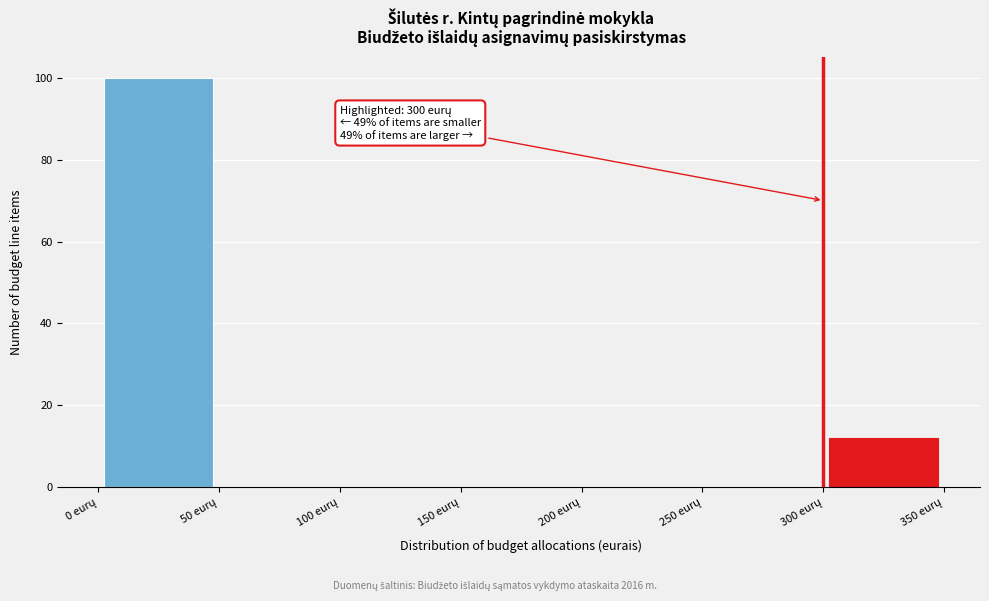

Which range on the x-axis has the tallest bar?

0 to 50